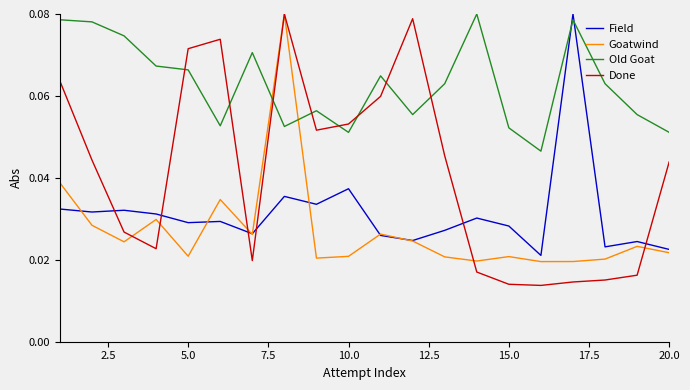

What is the sum of all Goatwind values?

0.5